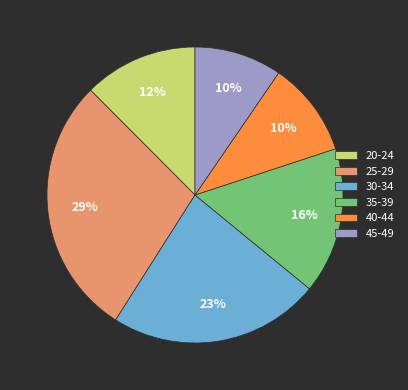

The 25-29 slice represents 29% of the pie. True or false?

True